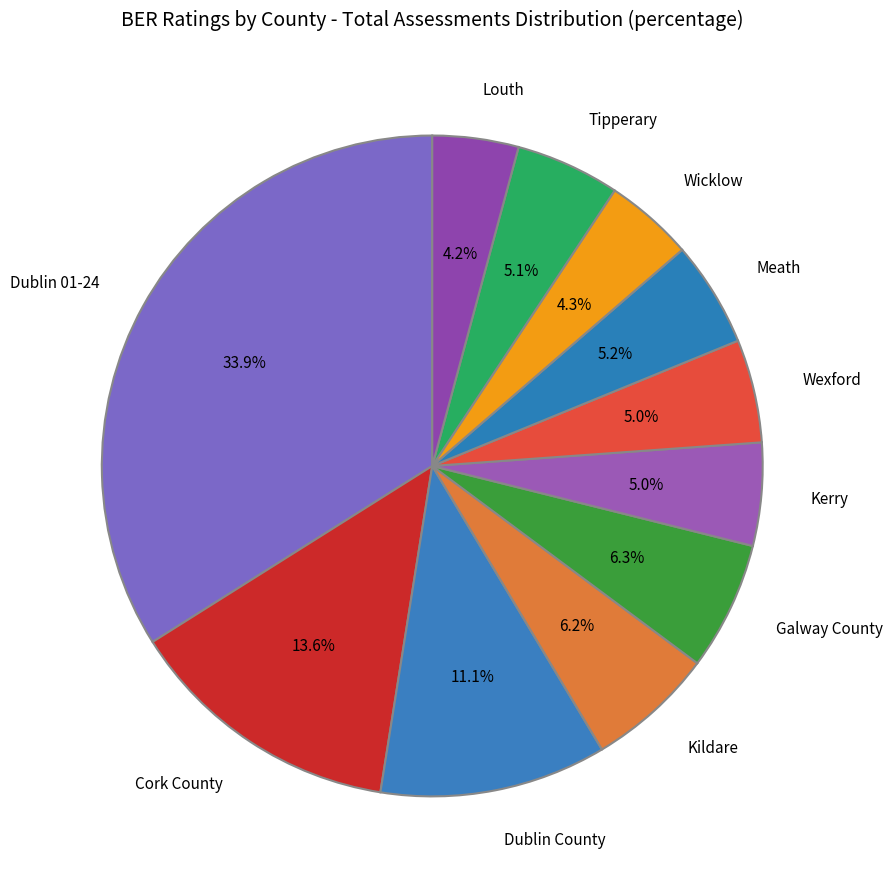

Is it true that Wicklow is 4% of the pie?

True